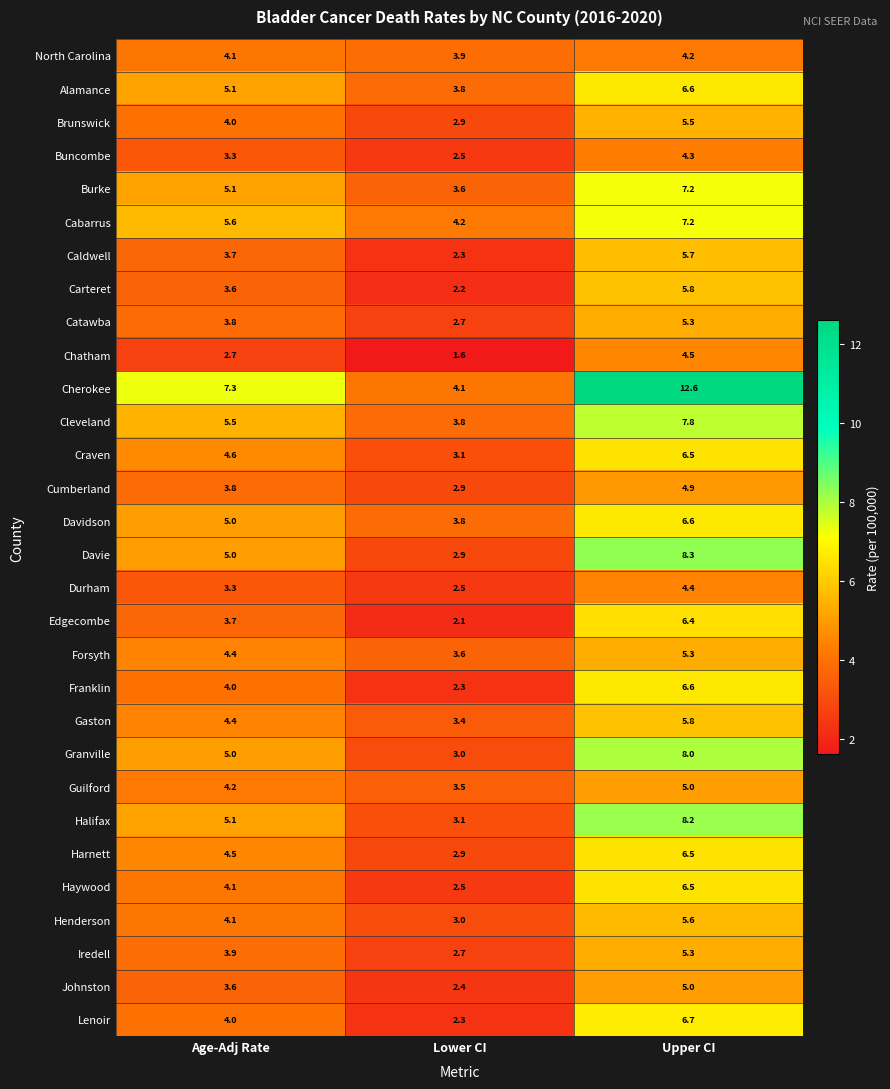

Between Age-Adj Rate and Lower CI, which series saw the biggest shift?

Cherokee